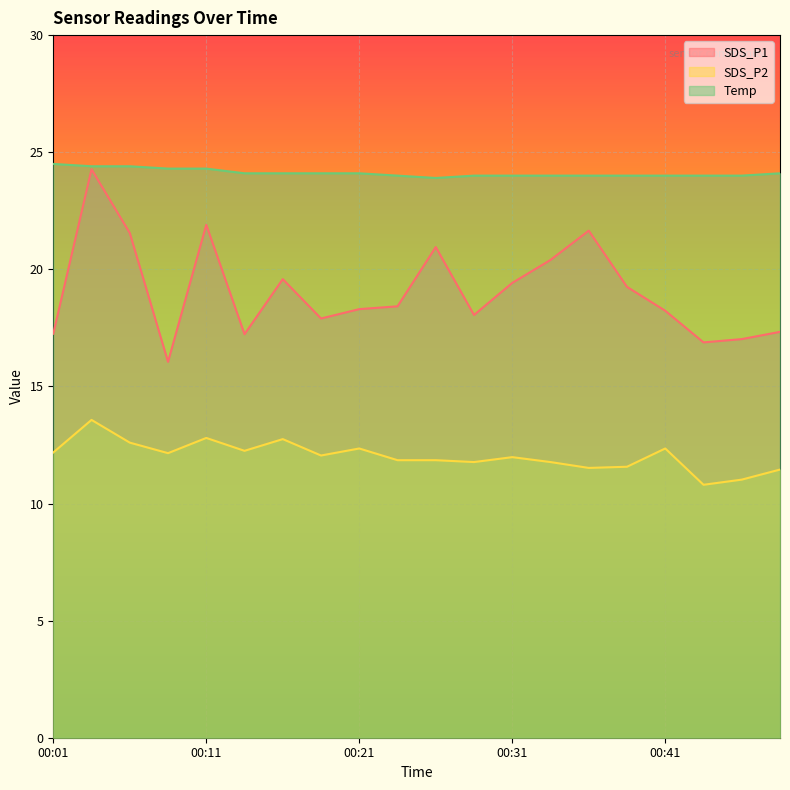

How many lines are shown in the chart?

3